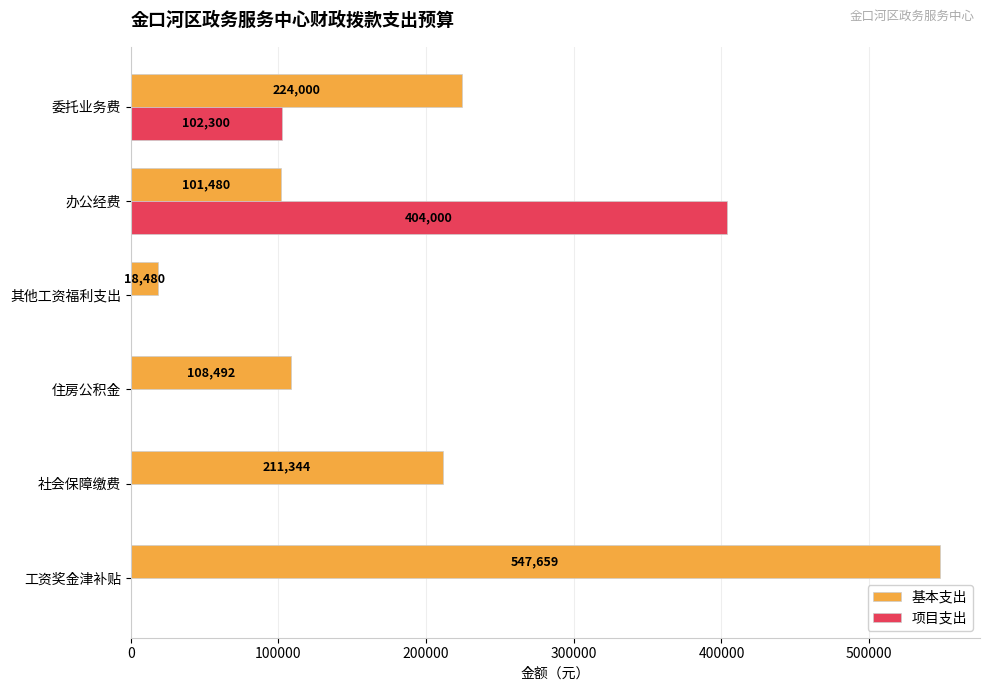

What is the sum of all 基本支出 values?

1211455